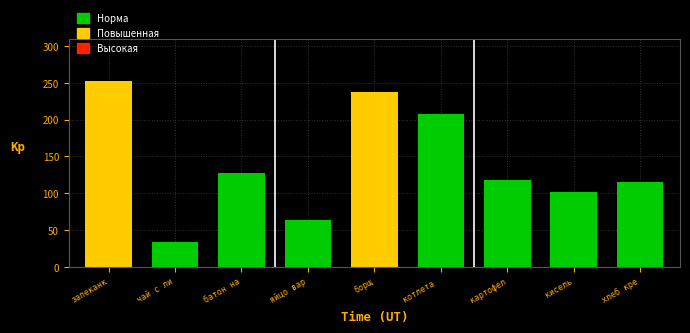

Reading left to right, list all the values displayed in this chart.

запеканк=252	чай с ли=34	батон на=127	яйцо вар=63	борщ=237	котлета =207	картофел=118	кисель=102	хлеб кре=115